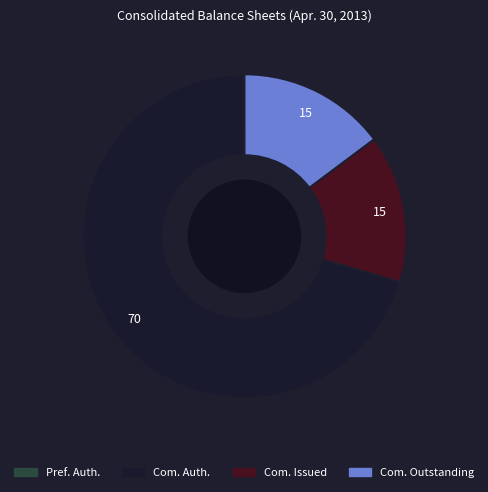

Is there a majority slice in this chart?

Yes